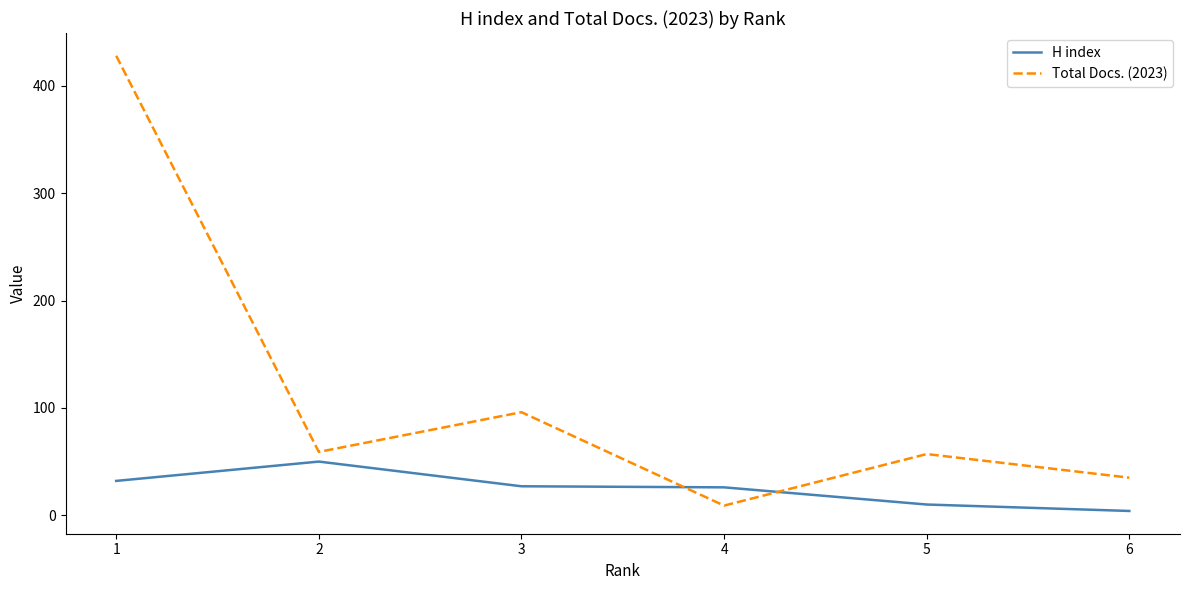

The value of Total Docs. (2023) at 1 is 618. True or false?

False